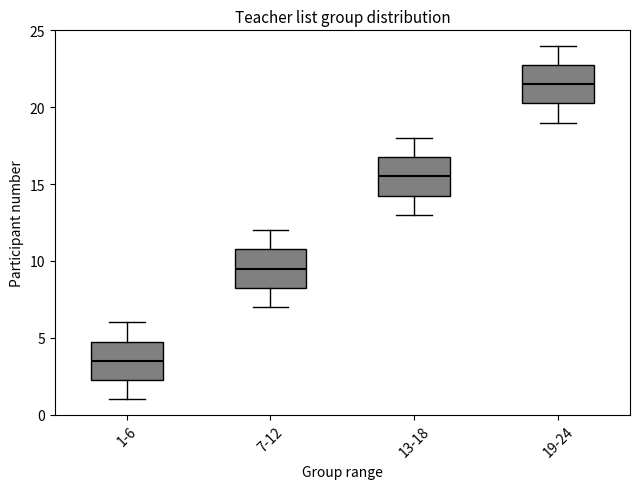

Reading left to right, transcribe this box plot: for each box, give where its median line is, the range the box spans, and where its two whiskers end, as read against the y-axis. The values are not printed on the chart, so give them approximately, as read against the axis.

1-6: median 3.5, box 2.5 to 5.0, whiskers 1.0 to 6.0
7-12: median 9.5, box 8.5 to 11.0, whiskers 7.0 to 12.0
13-18: median 15.5, box 14.5 to 17.0, whiskers 13.0 to 18.0
19-24: median 21.5, box 20.5 to 23.0, whiskers 19.0 to 24.0